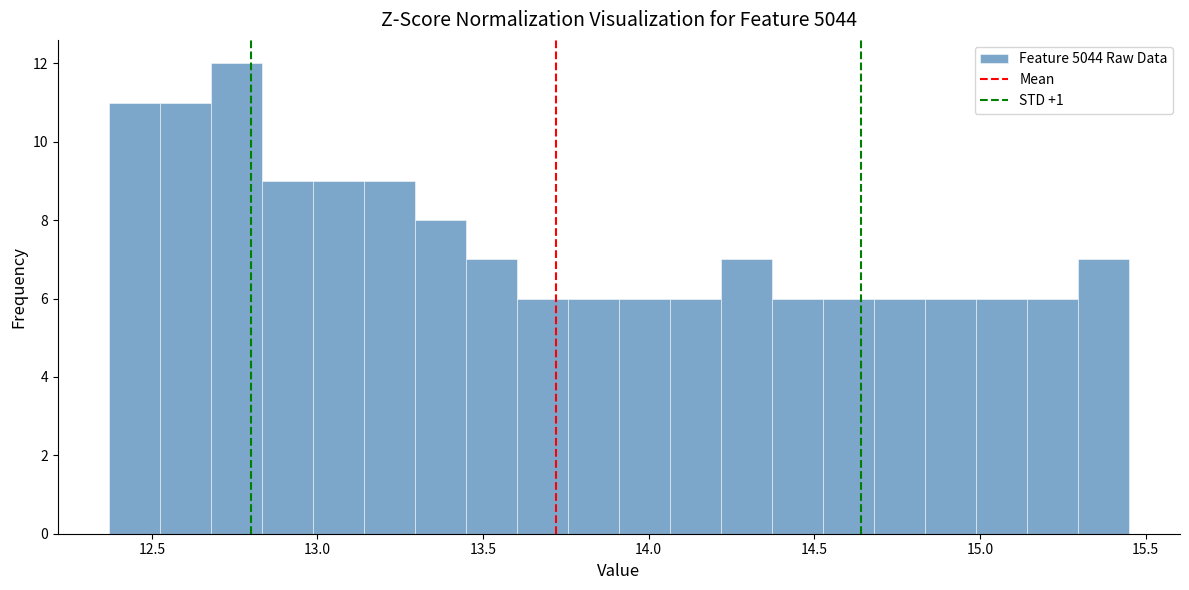

Read against the x-axis, roughly where is the centre of the tallest bar?

12.75